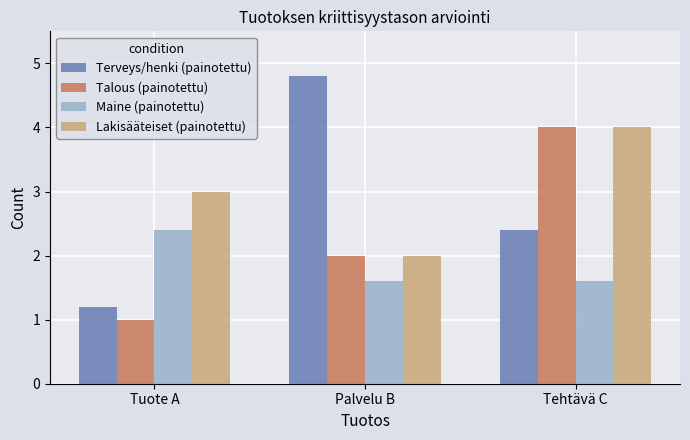

What is the label of the 3rd bar from the left?

Tehtävä C